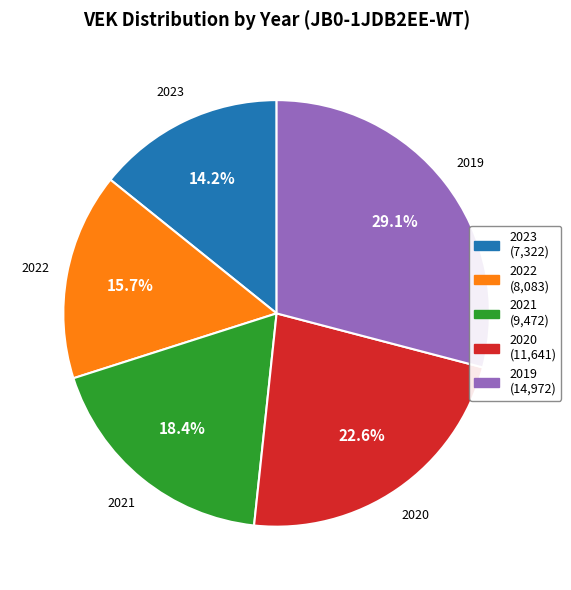

To the nearest percent, what is the average slice percentage?

20%